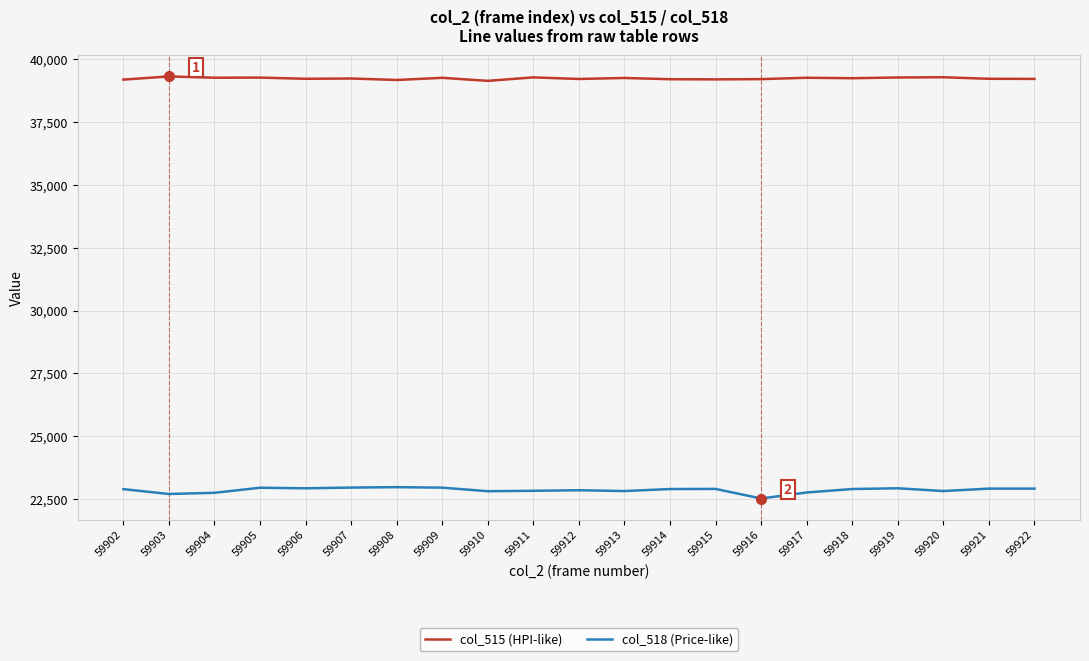

What is the sum of all col_515 (HPI-like) values?

824129